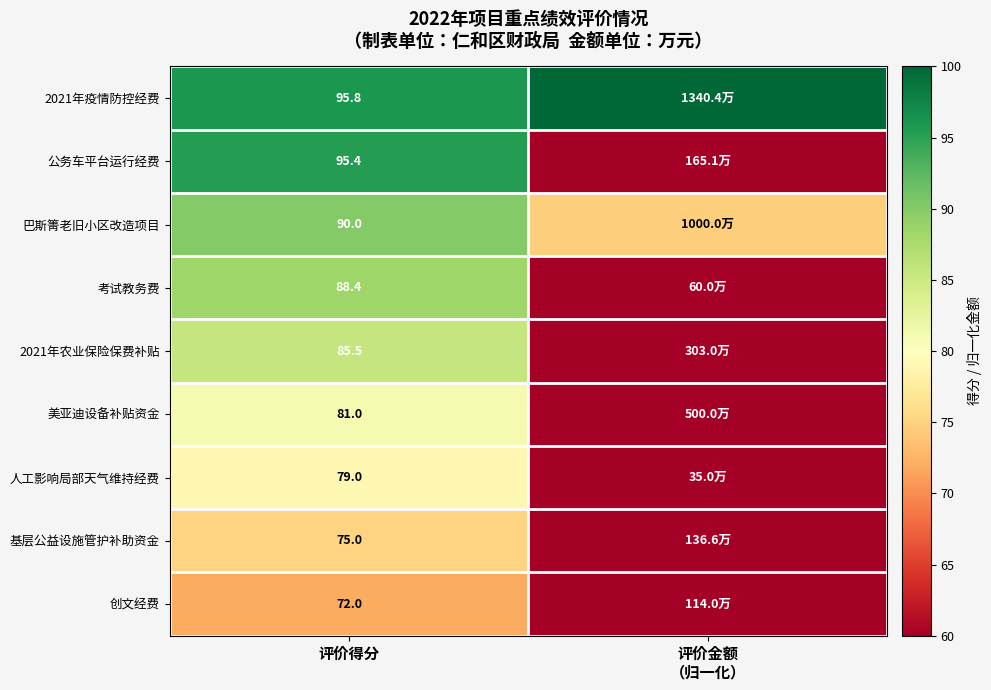

Which label corresponds to the largest value in the chart?

评价金额
（归一化）